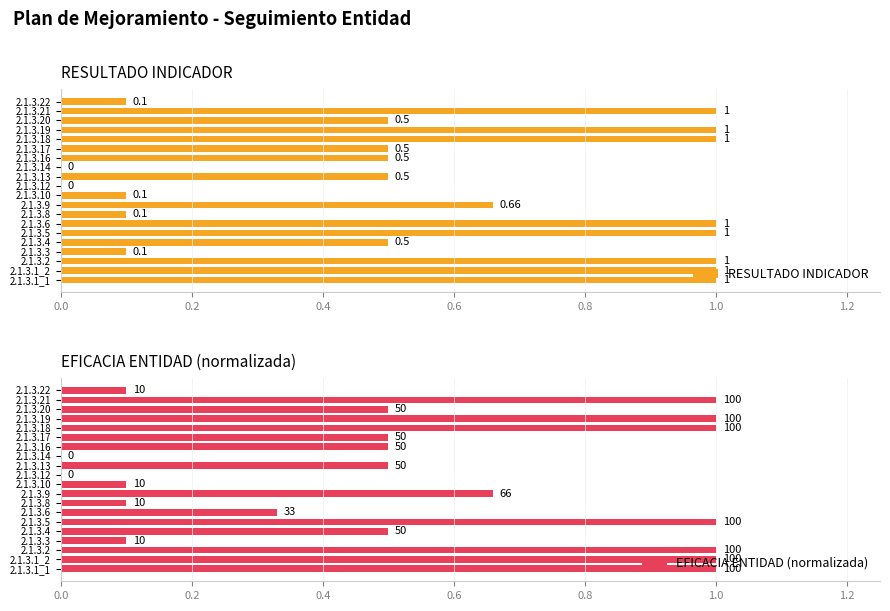

Reading right to left, what are all the values shown in this chart?

RESULTADO INDICADOR: 0.1	1.0	0.5	1.0	1.0	0.5	0.5	0.0	0.5	0.0	0.1	0.7	0.1	1.0	1.0	0.5	0.1	1.0	1.0	1.0
EFICACIA ENTIDAD (normalizada): 0.1	1.0	0.5	1.0	1.0	0.5	0.5	0.0	0.5	0.0	0.1	0.7	0.1	0.3	1.0	0.5	0.1	1.0	1.0	1.0